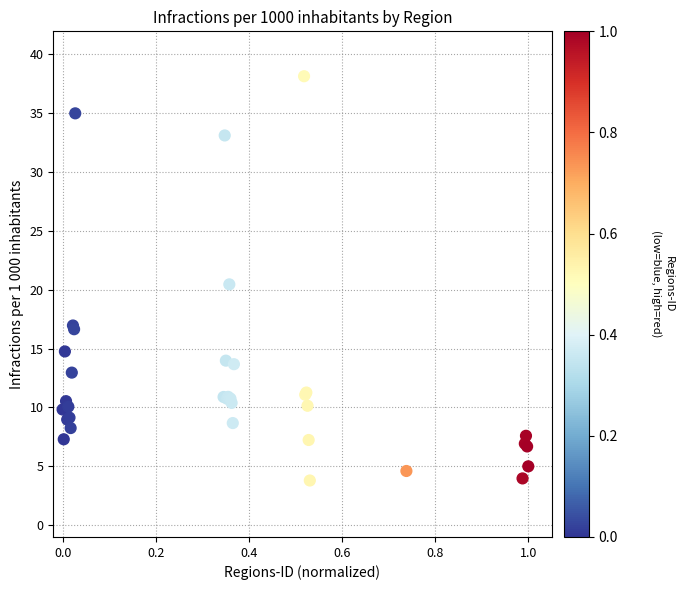

What Y value in the scatter plot is closest to 20?

20.5